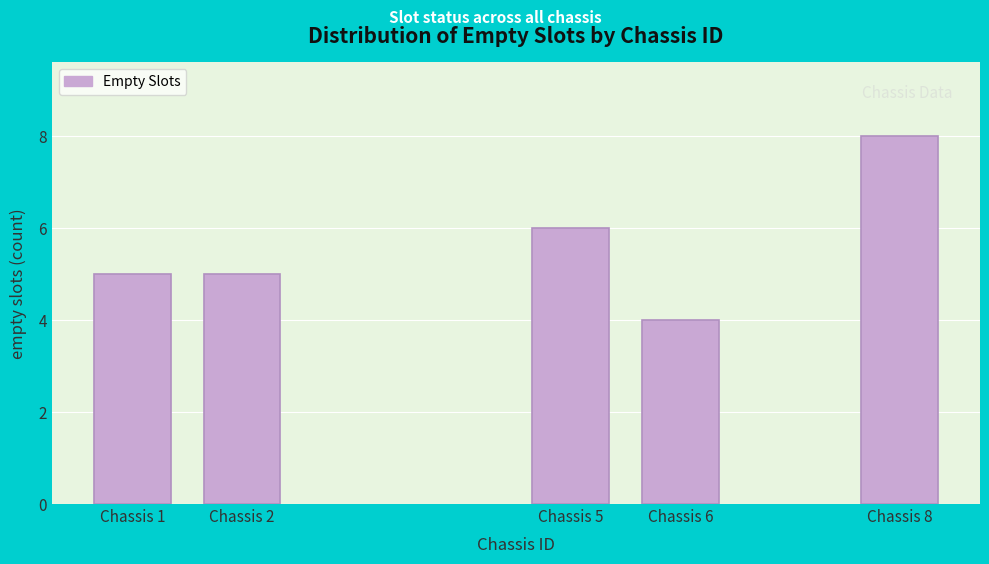

Reading left to right, what are all the values shown in this chart?

Chassis 1=5	Chassis 2=5	Chassis 5=6	Chassis 6=4	Chassis 8=8